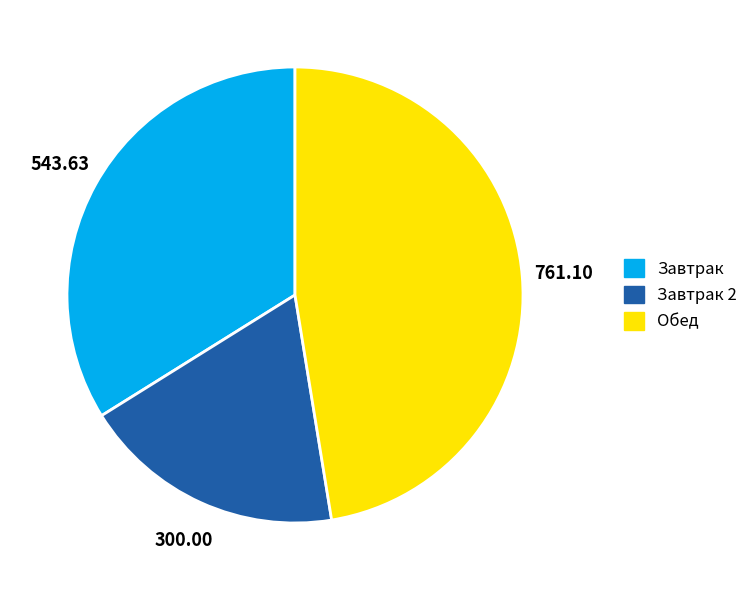

Does any single category account for the majority?

No